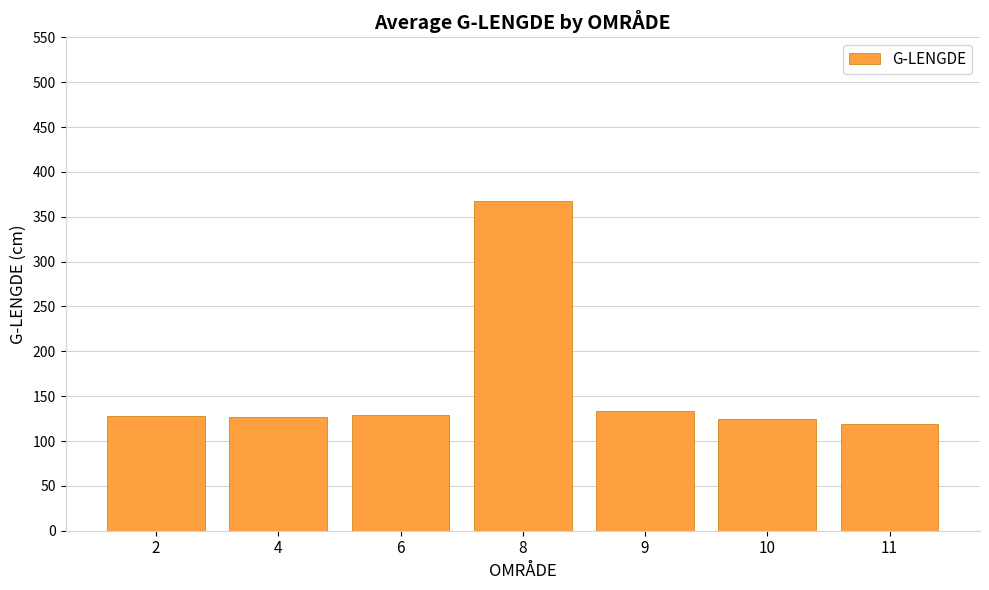

The chart shows a value of 196.4 at 9. True or false?

False